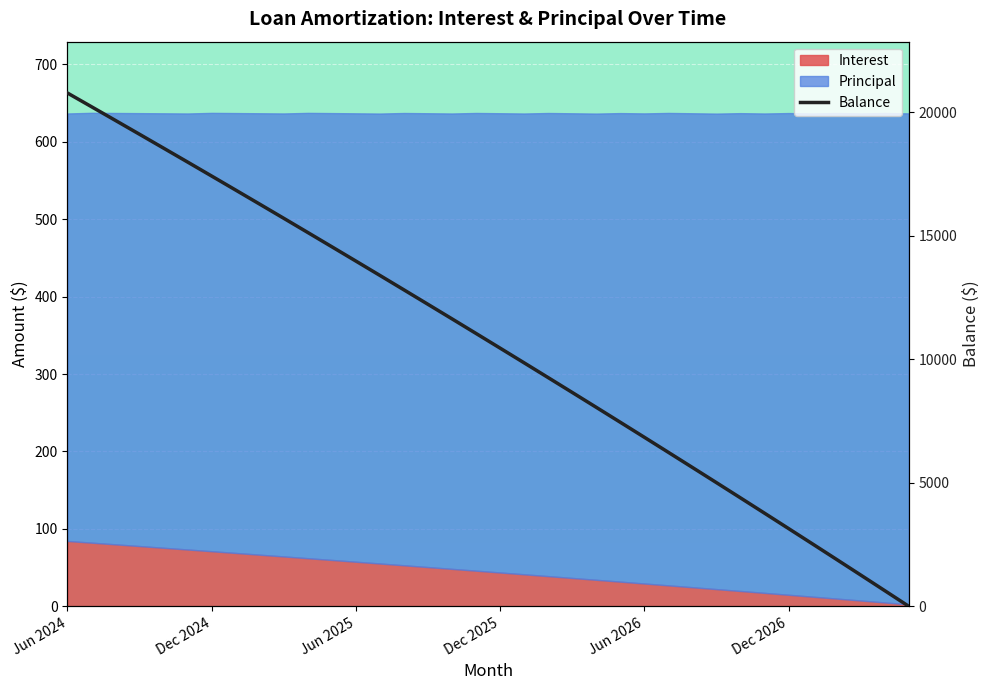

The value at 29 is 5760. True or false?

False